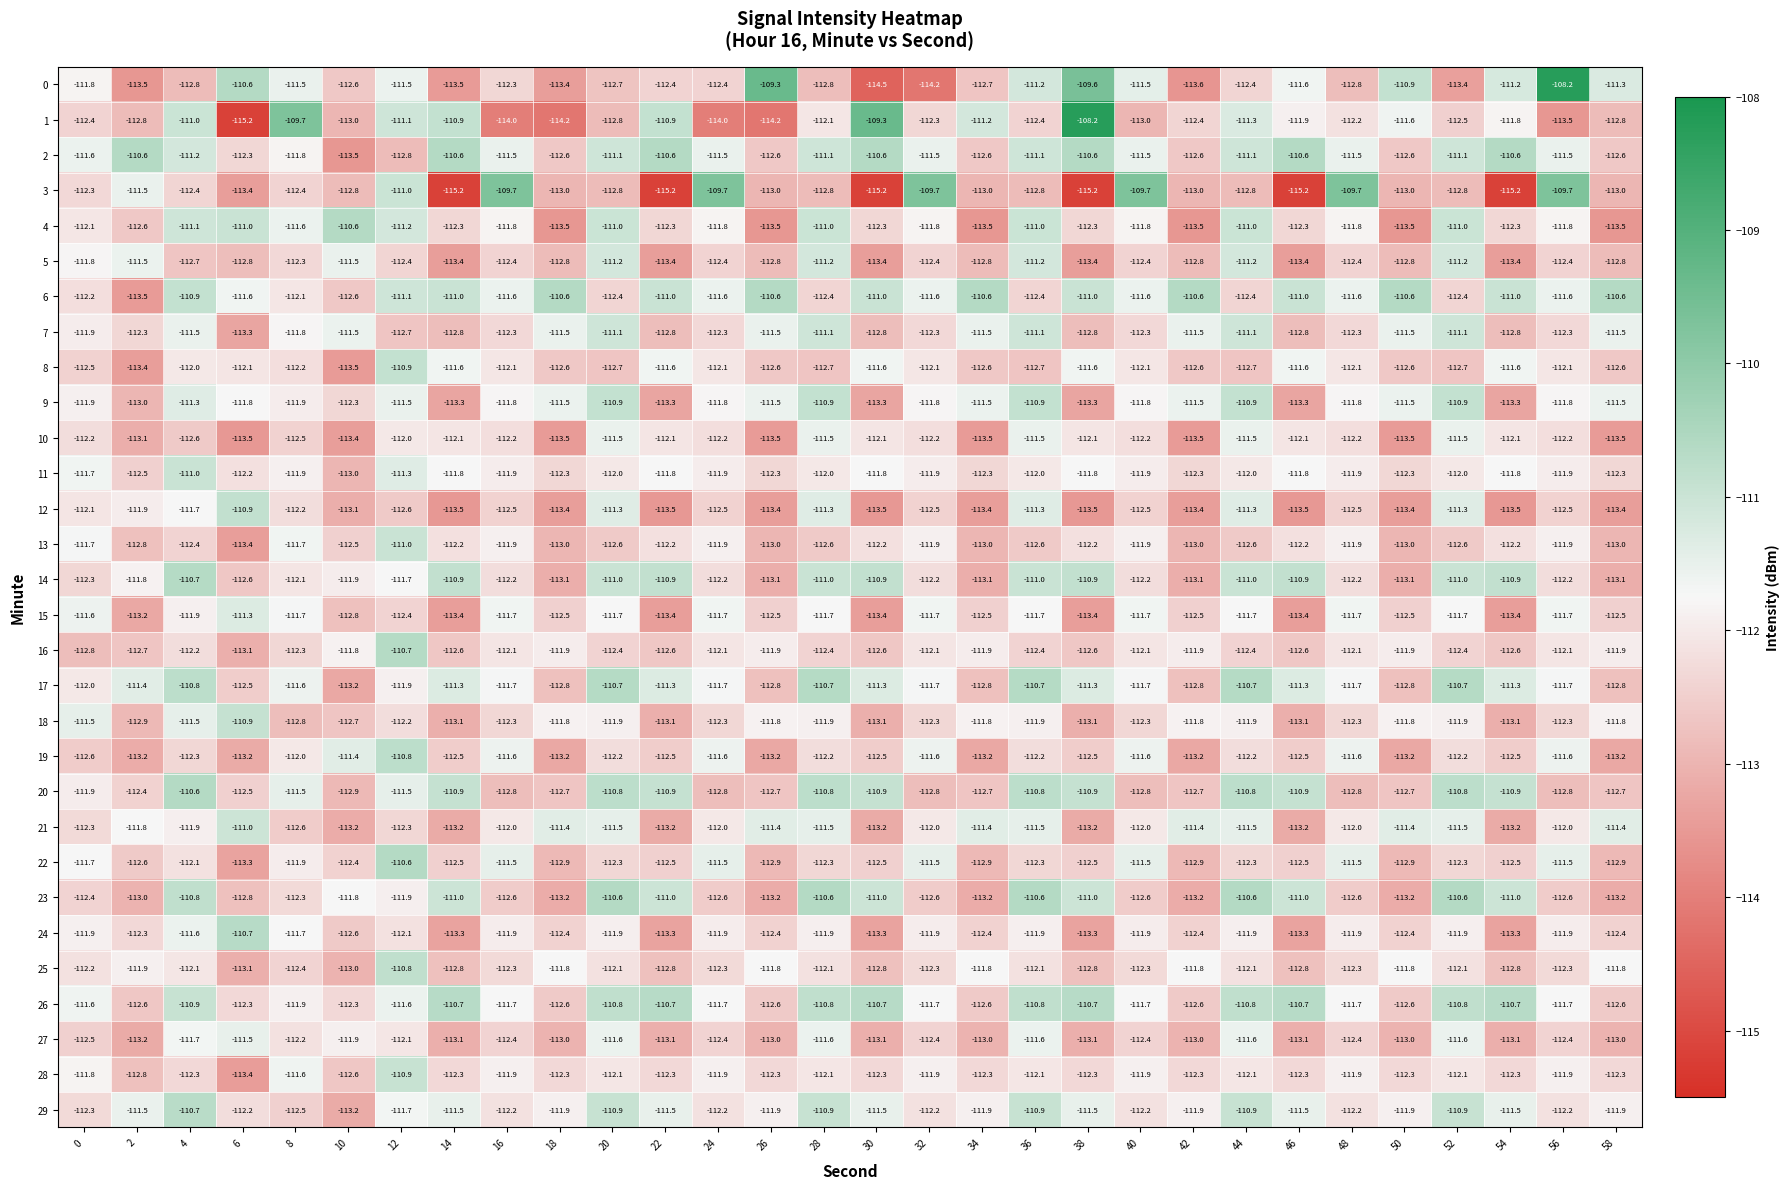

Count the number of categories in the chart.

30